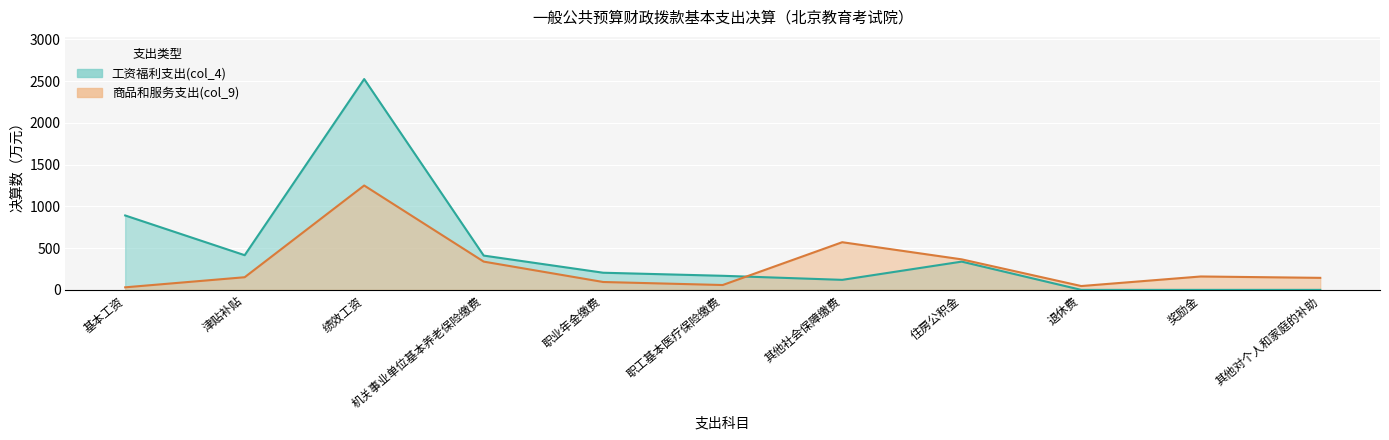

Reading left to right, list all the values displayed in this chart.

工资福利支出(col_4): 891.2	415.5	2524.7	410.8	205.4	168.8	120.2	338.6	0.0	0.0	0.0
商品和服务支出(col_9): 30.7	151.6	1250.0	338.6	94.5	58.3	571.0	365.6	46.1	160.5	144.1